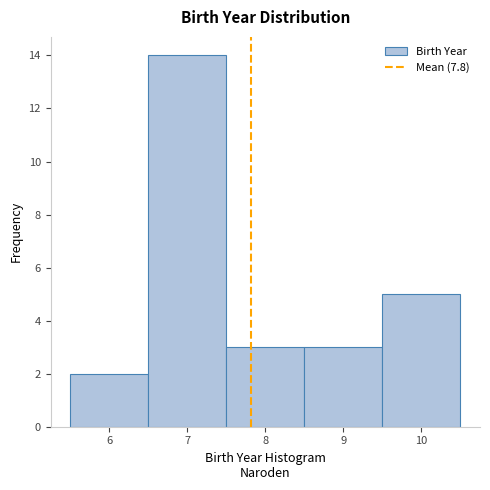

Reading left to right, transcribe this chart: for each bar, give the range it covers on the x-axis and its height. The values are not printed on the chart, so give them approximately, as read against the axis.

5.5 to 6.5: 2
6.5 to 7.5: 14
7.5 to 8.5: 3
8.5 to 9.5: 3
9.5 to 10.5: 5